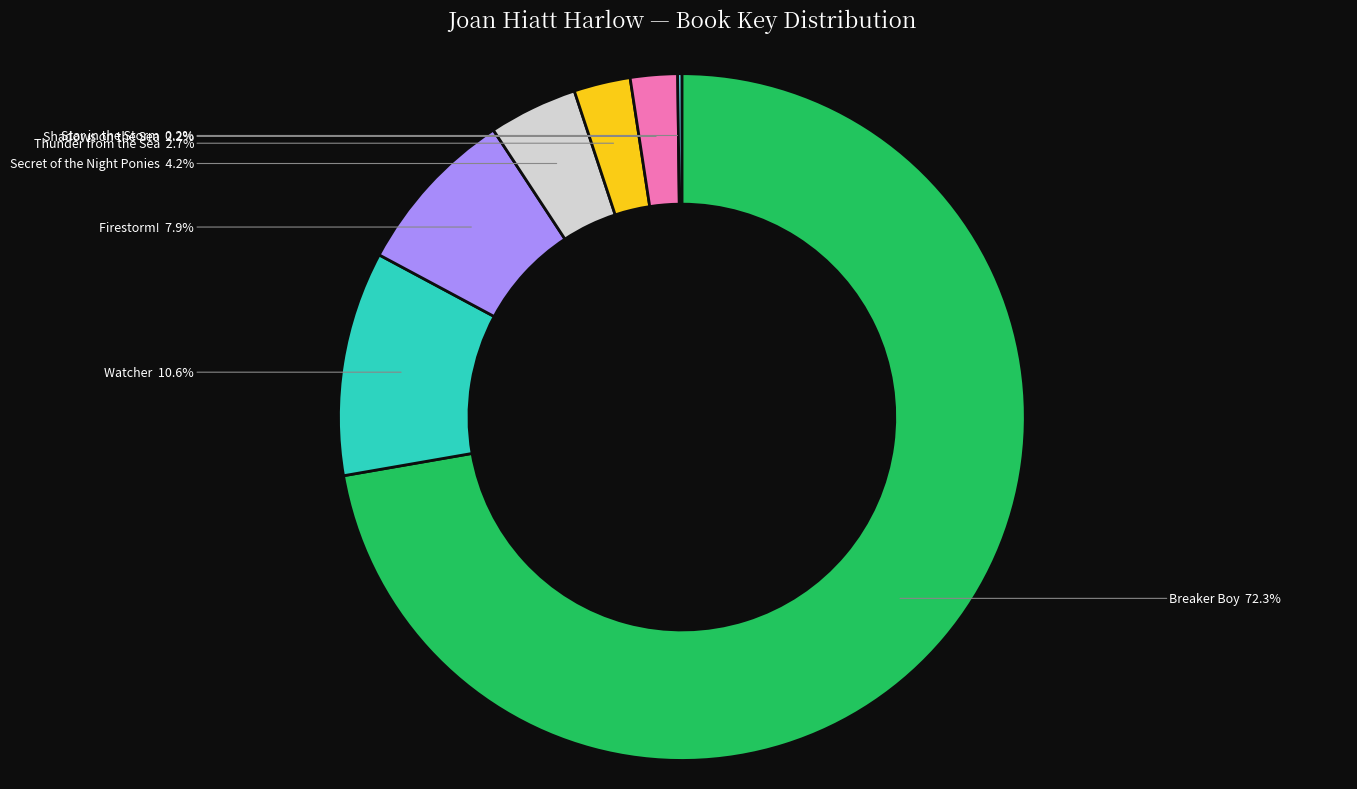

Is there a majority slice in this chart?

Yes